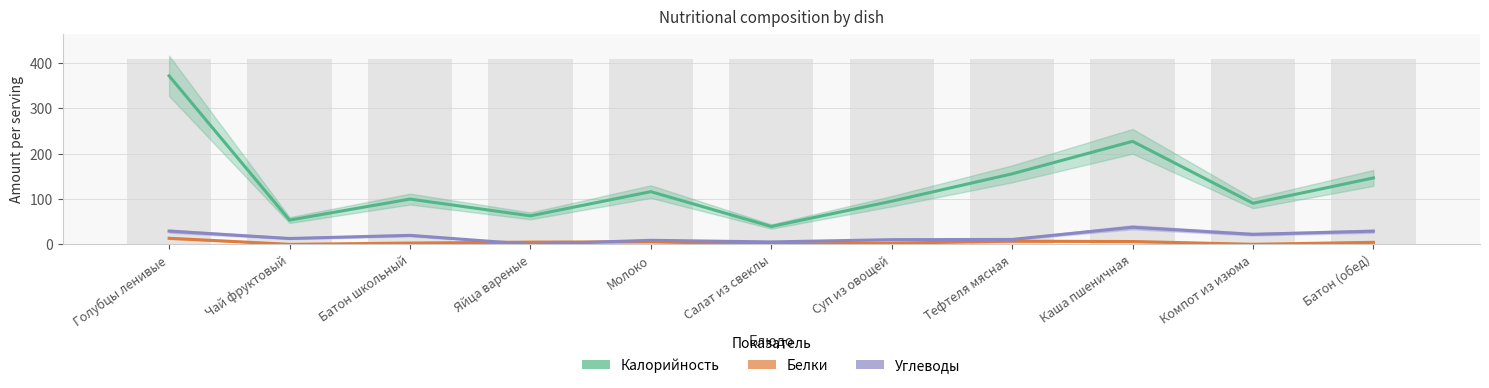

What is the maximum value for Калорийность?

371.8